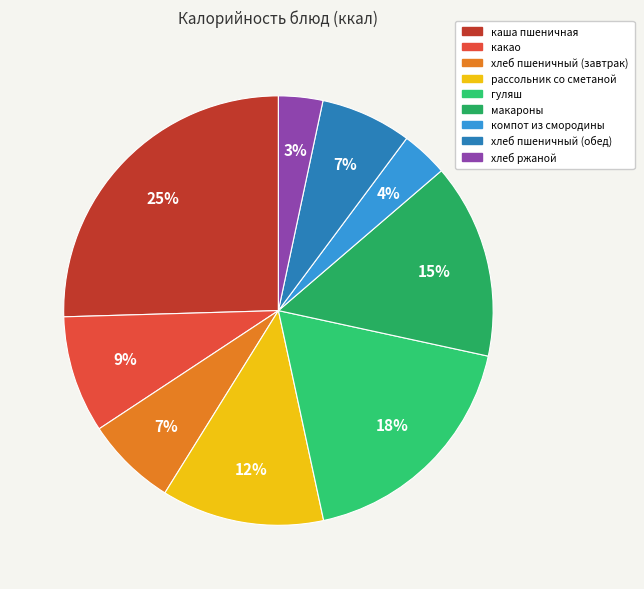

Is it true that хлеб пшеничный (завтрак) is 7% of the pie?

True